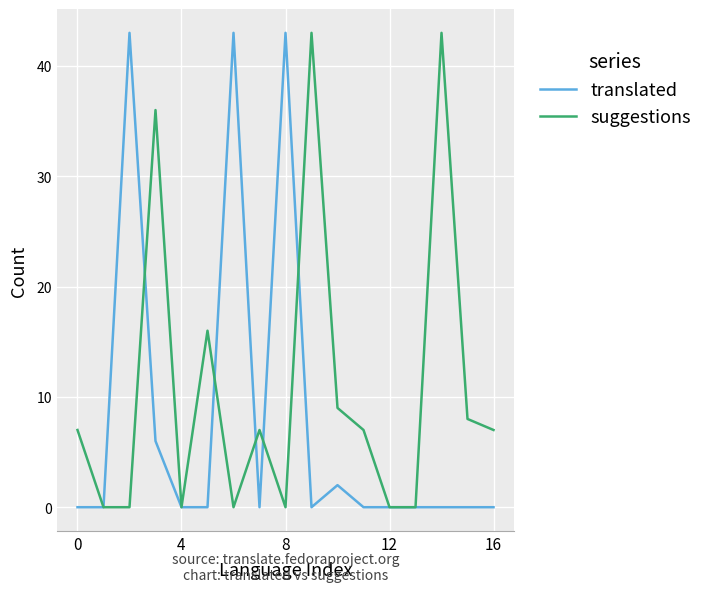

How many distinct data groups are displayed?

2